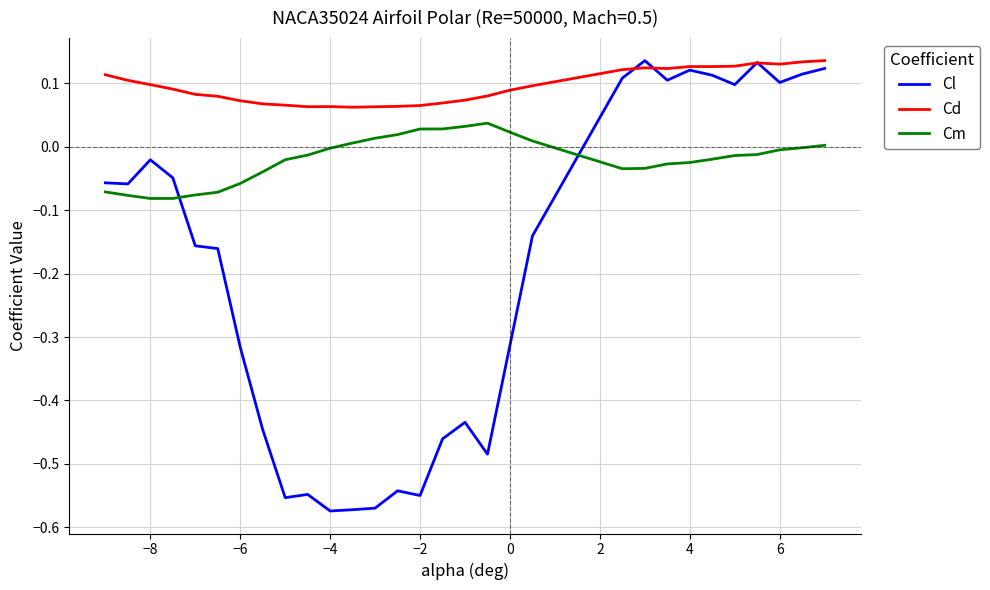

Rank the series by their average value, from highest to lowest.

Cd, Cm, Cl